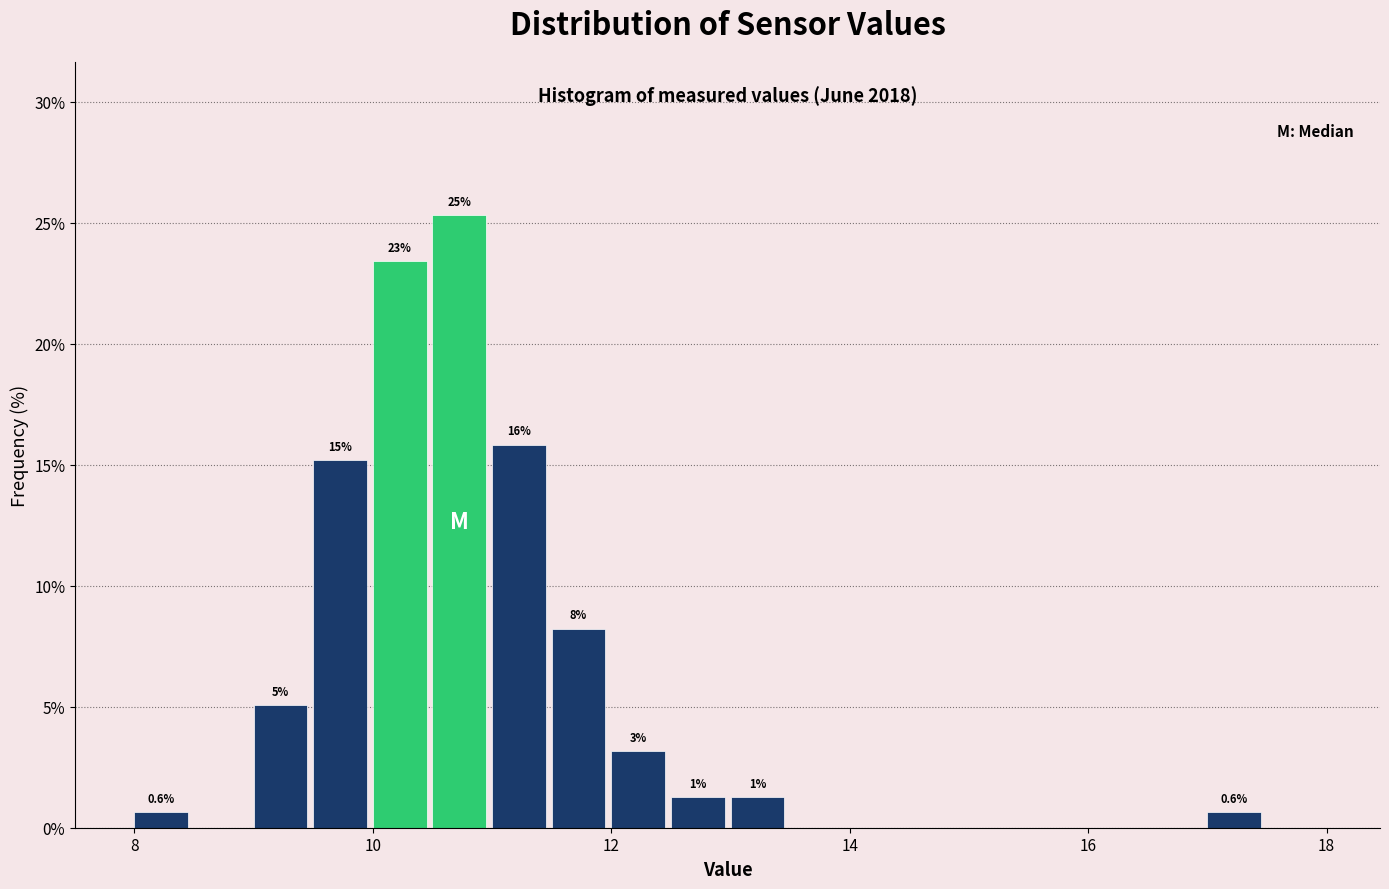

Around what value on the x-axis is the tallest bar? Give the approximate position of its centre, as read against the axis.

10.8